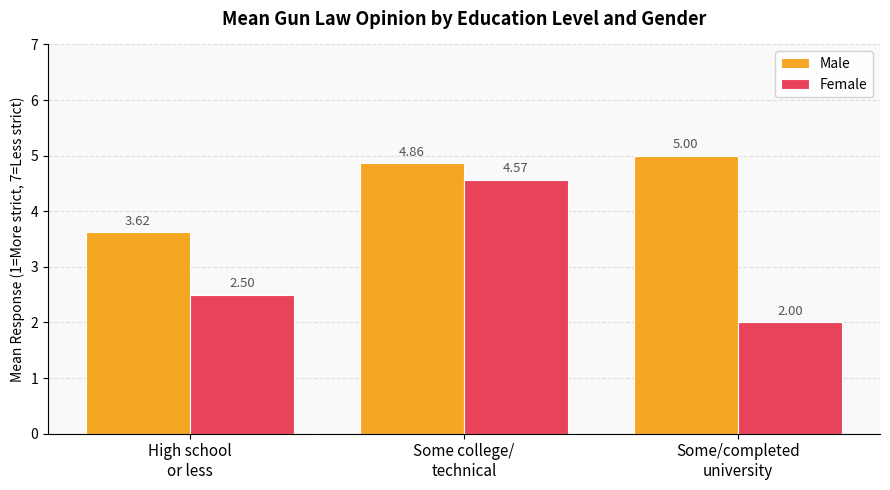

At which category does the chart reach its peak across all series?

Some/completed
university